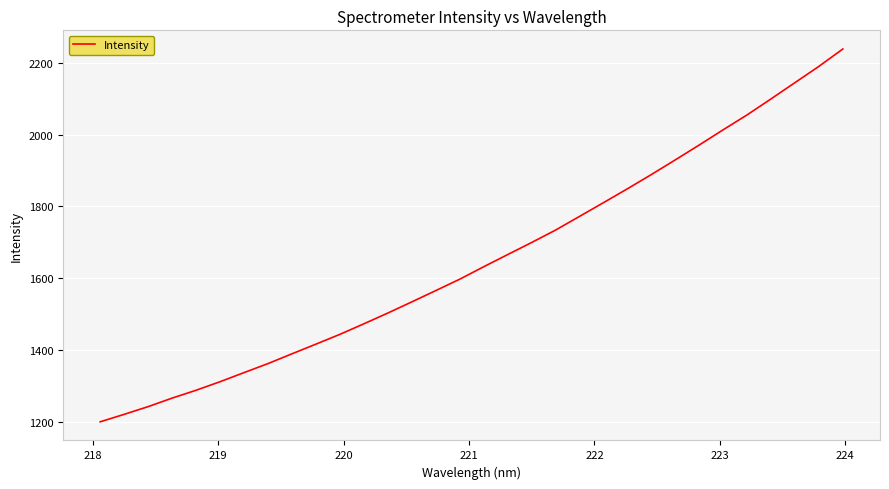

What is the difference between the maximum and minimum values?

1038.6